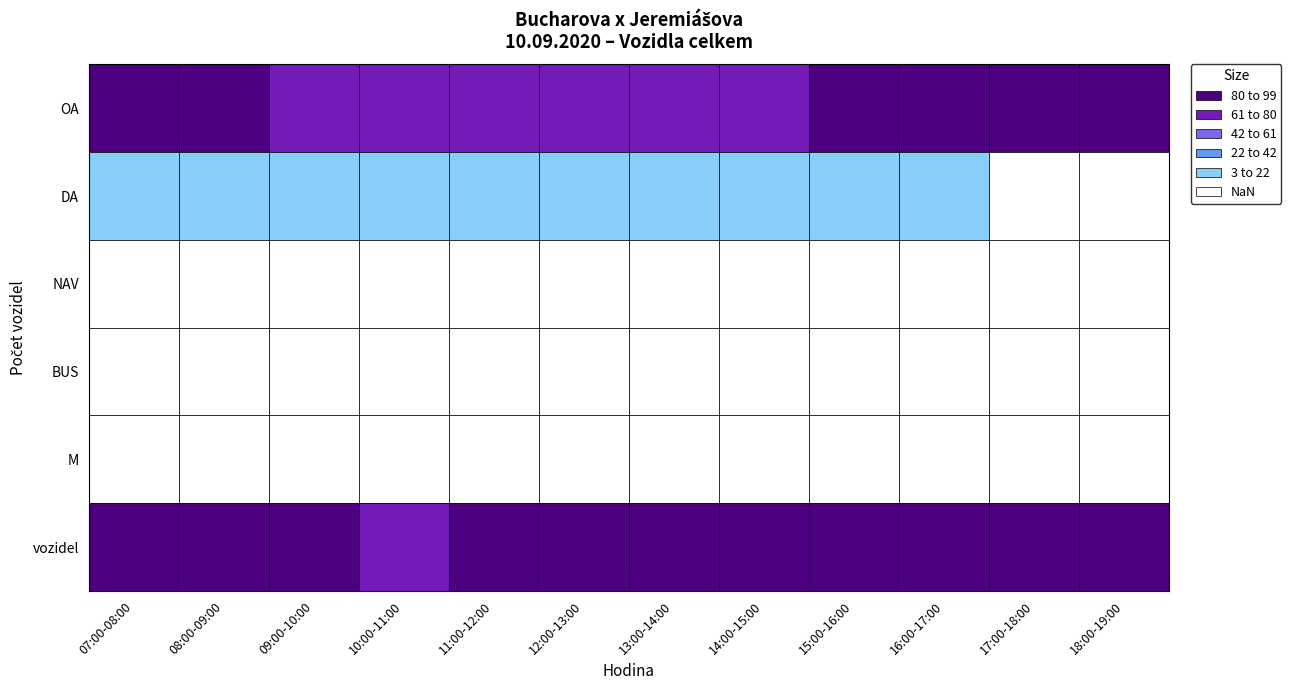

What is the difference between the vozidel values at 07:00-08:00 and 15:00-16:00?

18